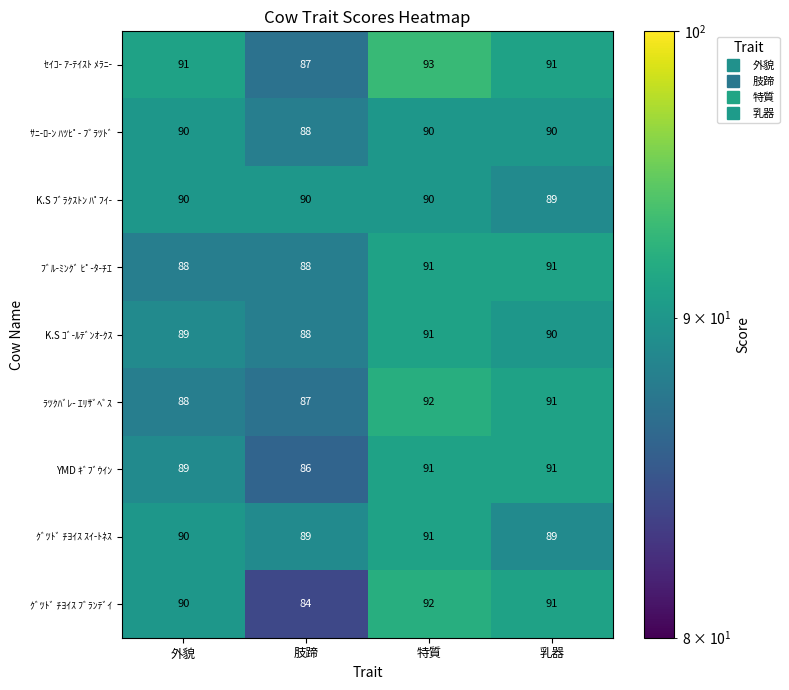

Which series has the largest range (max minus min)?

ｸﾞﾂﾄﾞ ﾁﾖｲｽ ﾌﾞﾗﾝﾃﾞｲ